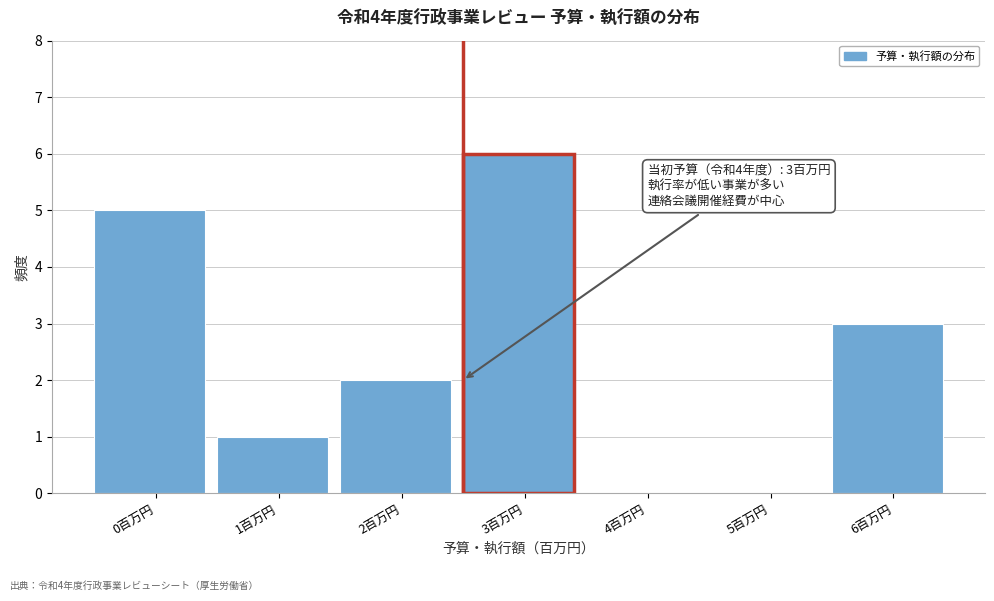

Reading right to left, transcribe all the data shown in this chart.

6百万円=3	5百万円=0	4百万円=0	3百万円=6	2百万円=2	1百万円=1	0百万円=5